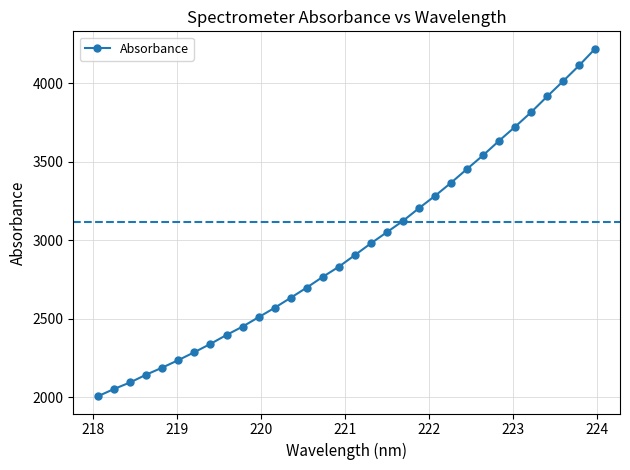

True or false: there are more than 1 points higher than both neighbors.

False